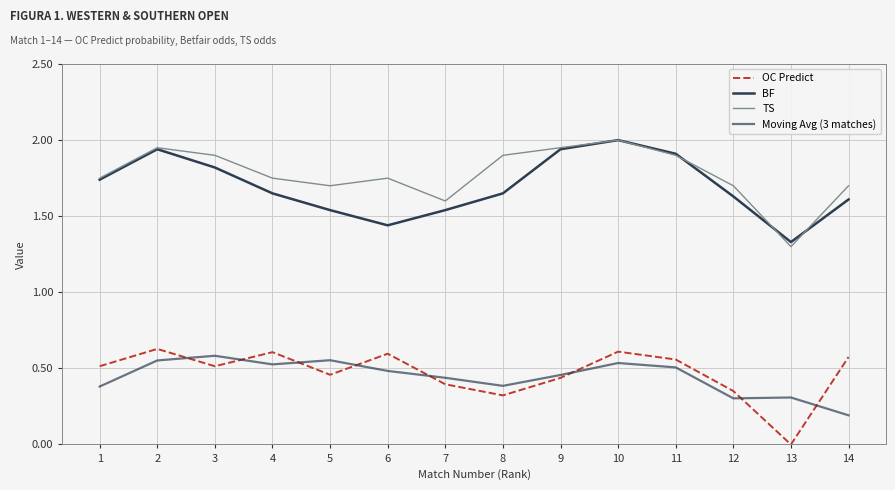

True or false: TS has more than 2 points higher than both neighbors.

True